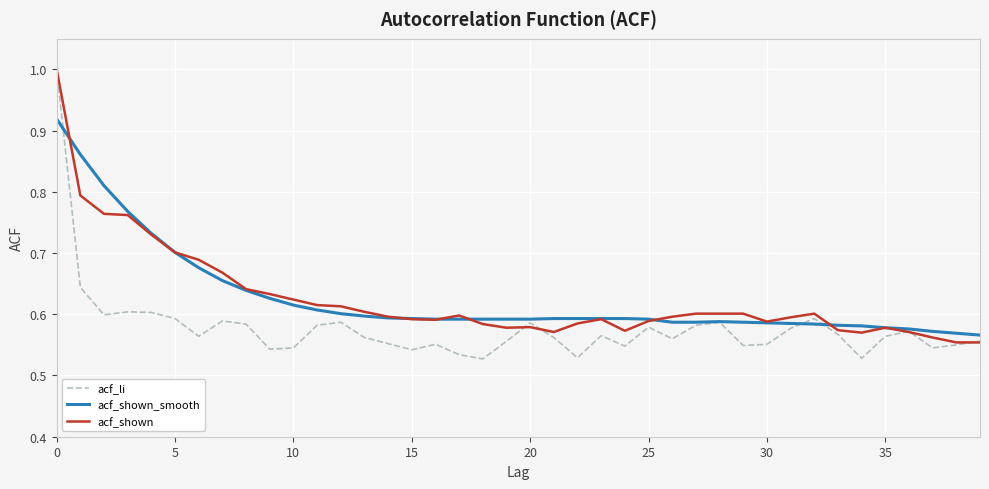

What are all the series names shown in the legend?

acf_li, acf_shown_smooth, acf_shown